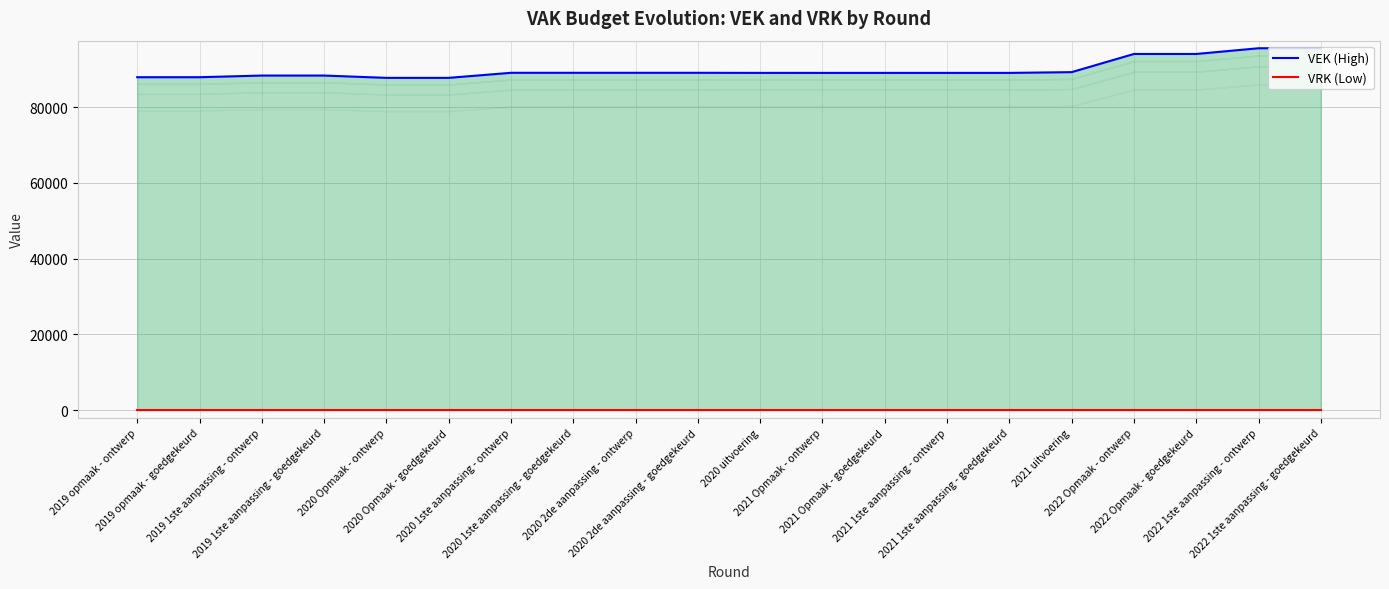

What position from the right is 2021 uitvoering?

5